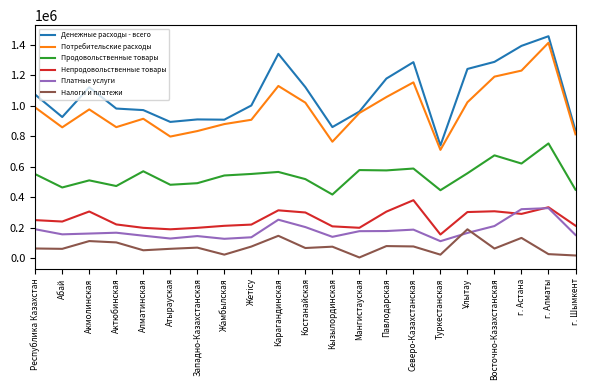

The Потребительские расходы series shows 474260 at Северо-Казахстанская. True or false?

False